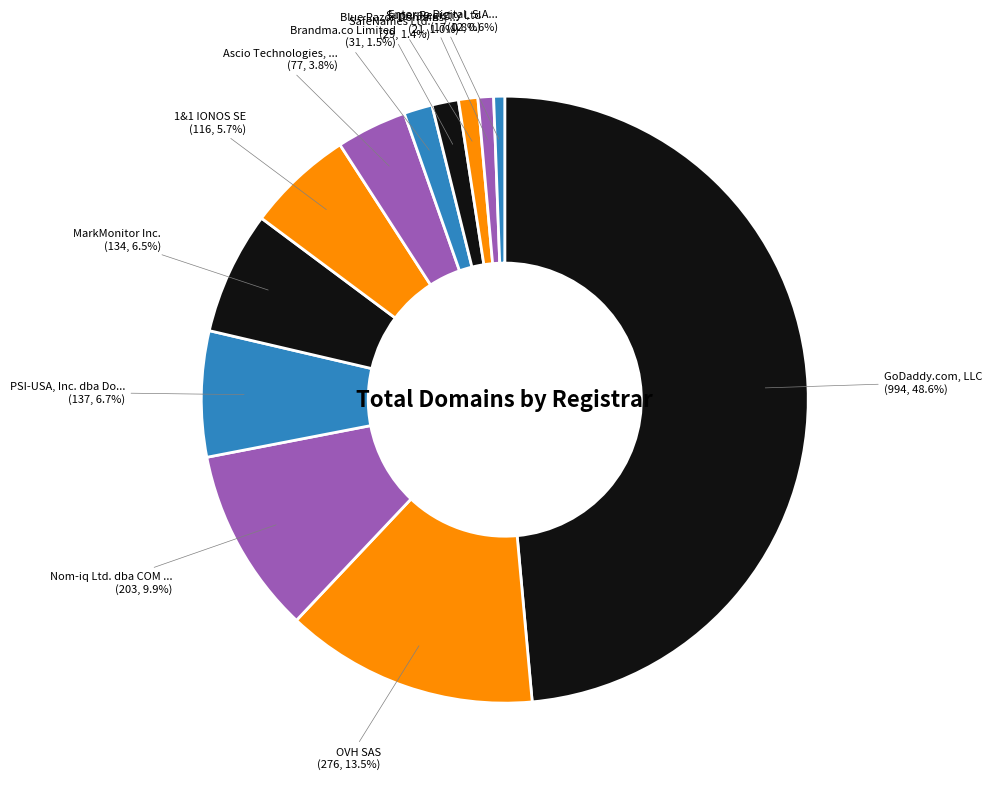

How many segments does this pie chart have?

12